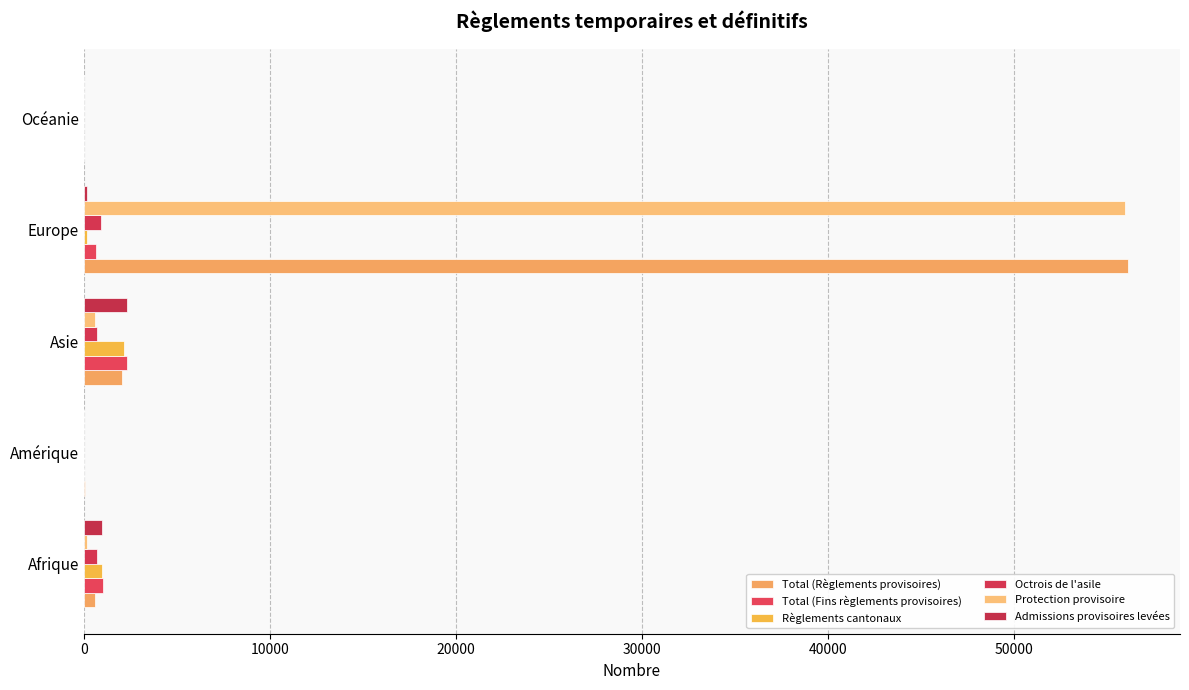

Count the number of categories in the chart.

5